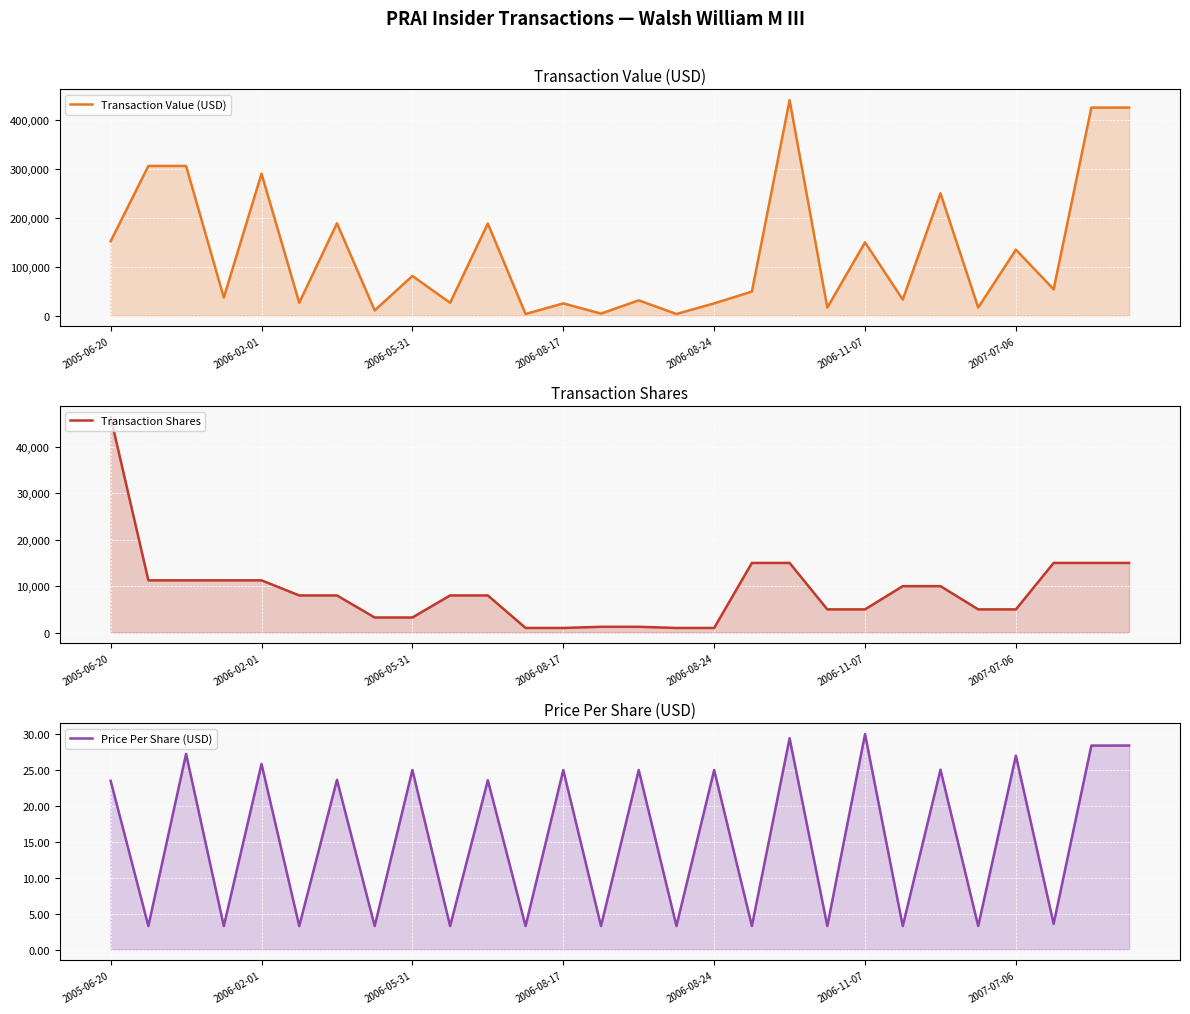

How many values in the Transaction Value (USD) series exceed 53804?

13